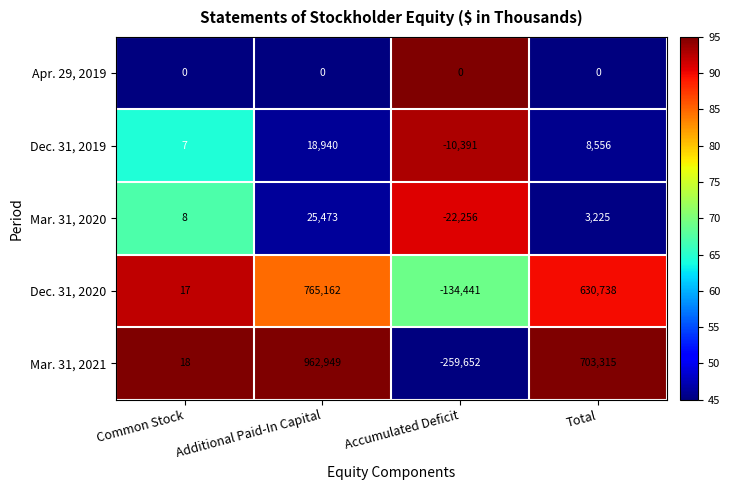

Reading left to right, transcribe all the data shown in this chart.

Apr. 29, 2019: 0	0	0	0
Dec. 31, 2019: 7	18940	-10391	8556
Mar. 31, 2020: 8	25473	-22256	3225
Dec. 31, 2020: 17	765162	-134441	630738
Mar. 31, 2021: 18	962949	-259652	703315